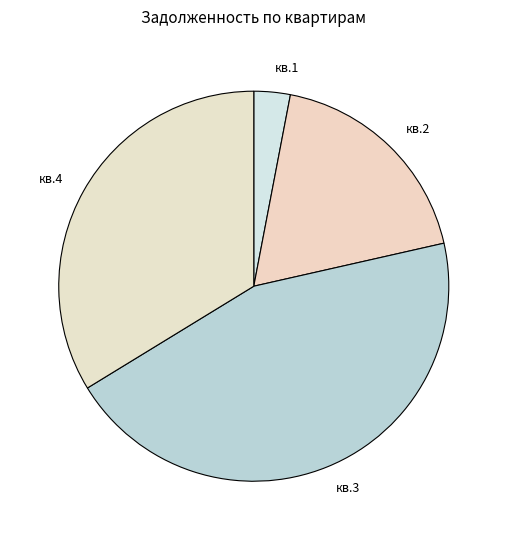

Is there a majority slice in this chart?

No